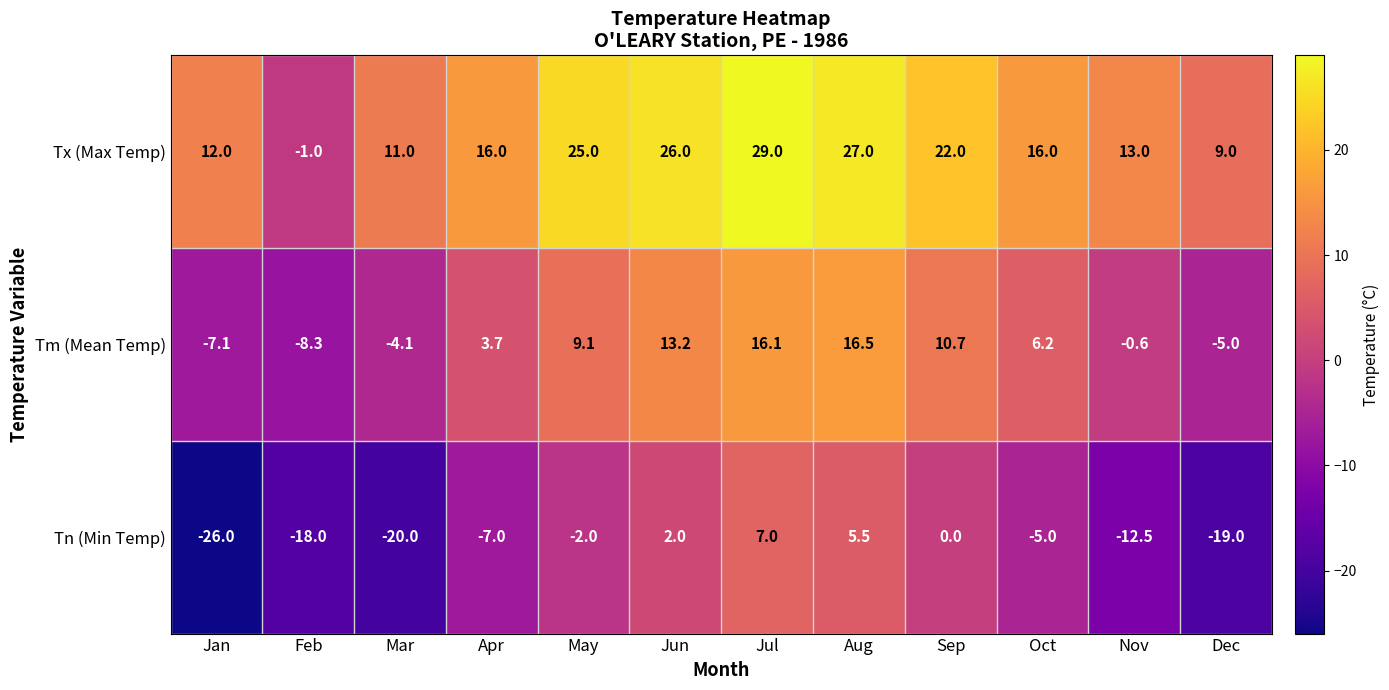

The Tn (Min Temp) series shows 2.8 at Jul. True or false?

False